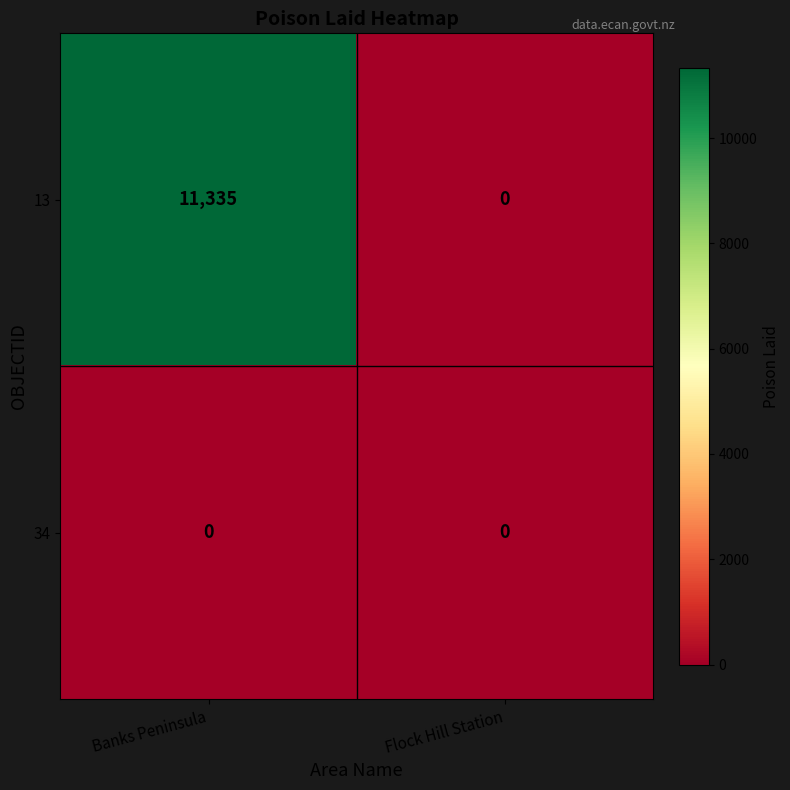

At how many categories does at least one series exceed 11132?

1